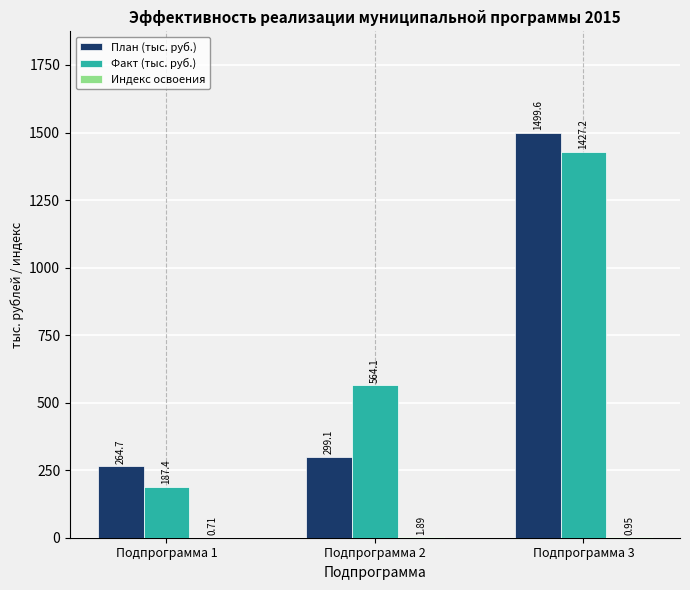

Is the value of План (тыс. руб.) at Подпрограмма 3 greater than the value of Факт (тыс. руб.) at Подпрограмма 2?

Yes